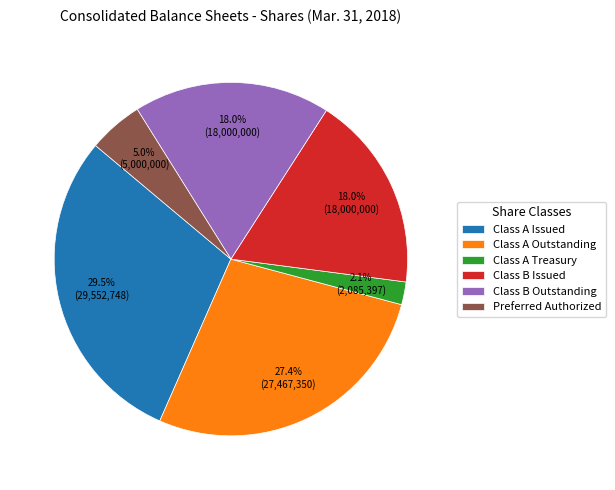

Does any single category account for the majority?

No